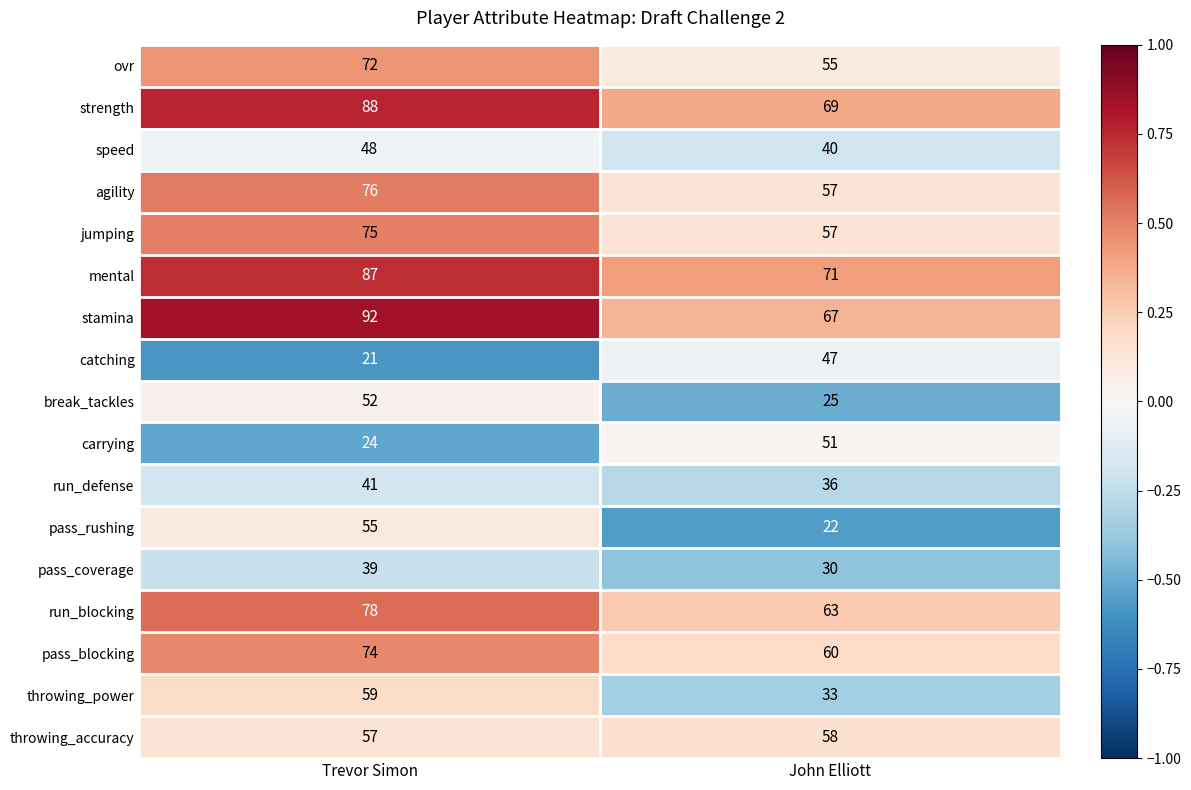

Which series has the largest total across all categories?

stamina